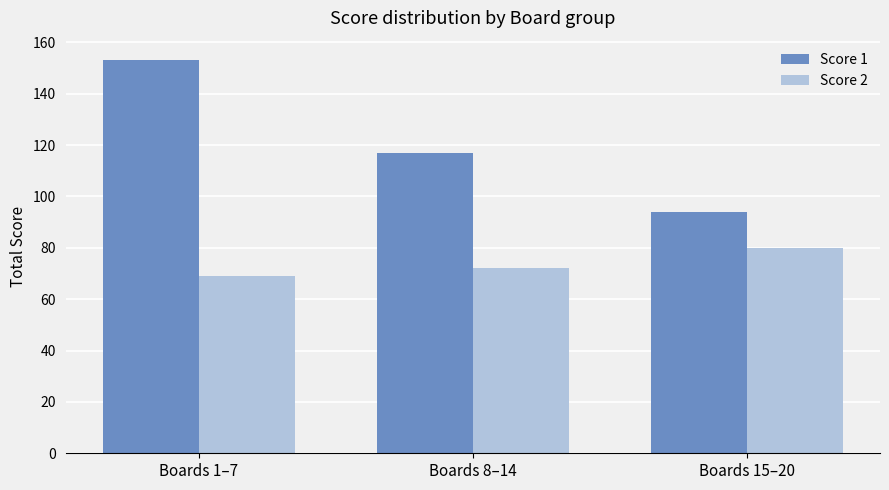

What is the maximum value for Score 1?

153